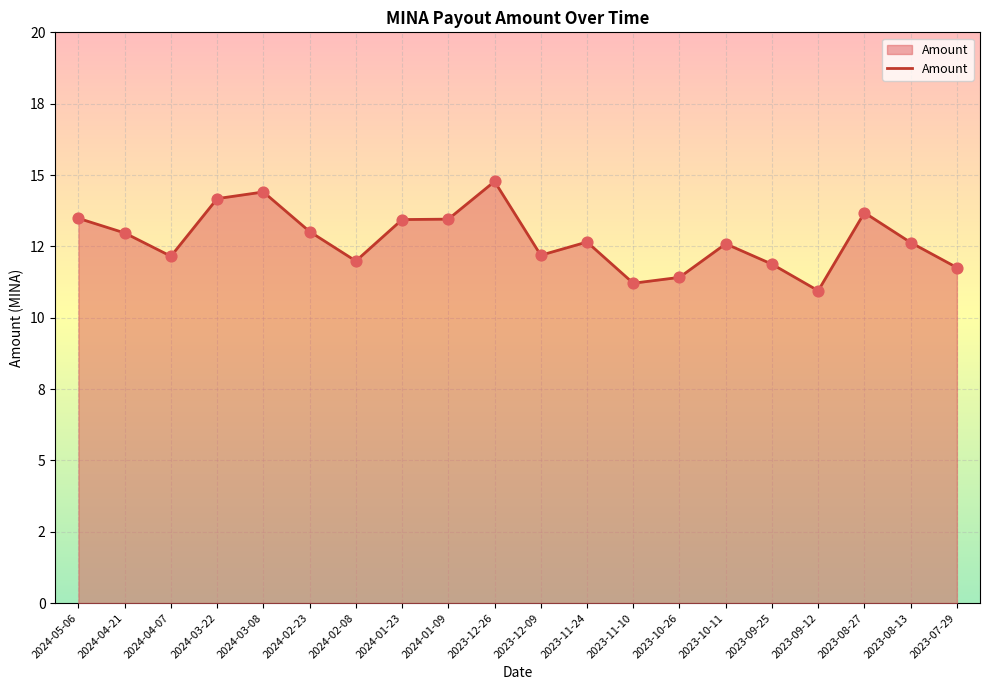

What is the change in value from 2023-11-24 to 2023-10-26?

-1.2